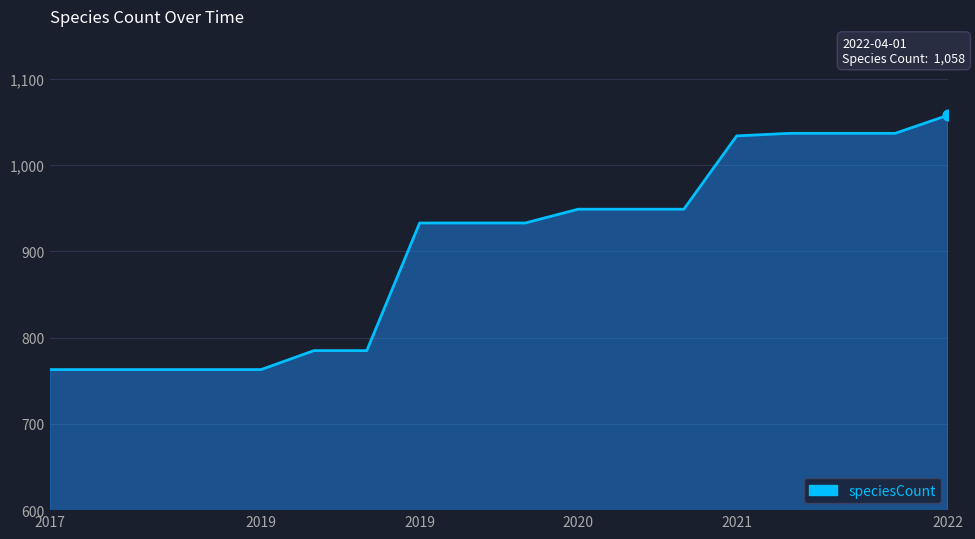

What is the minimum value shown in the chart?

763